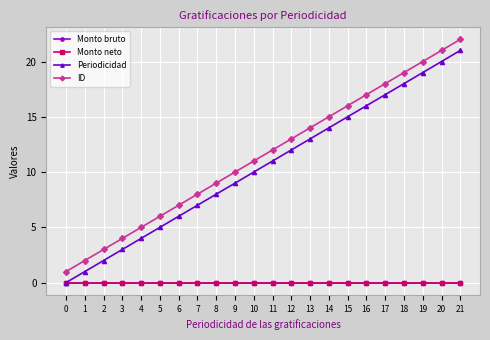

At which category does the chart reach its peak across all series?

21